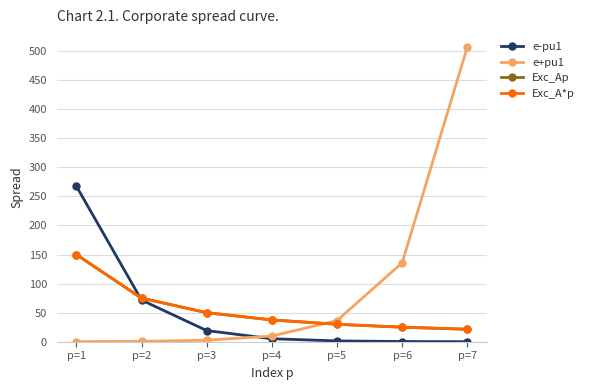

Which series changed the most between p=2 and p=5?

e-pu1